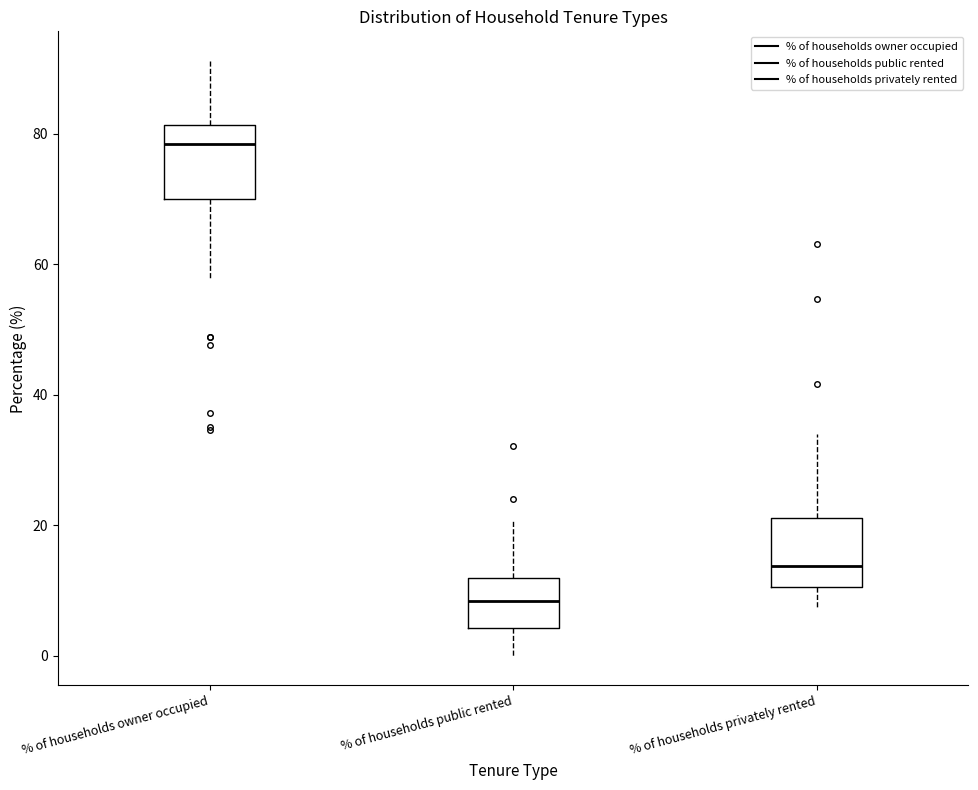

Which box has the lowest median line?

% of households public rented